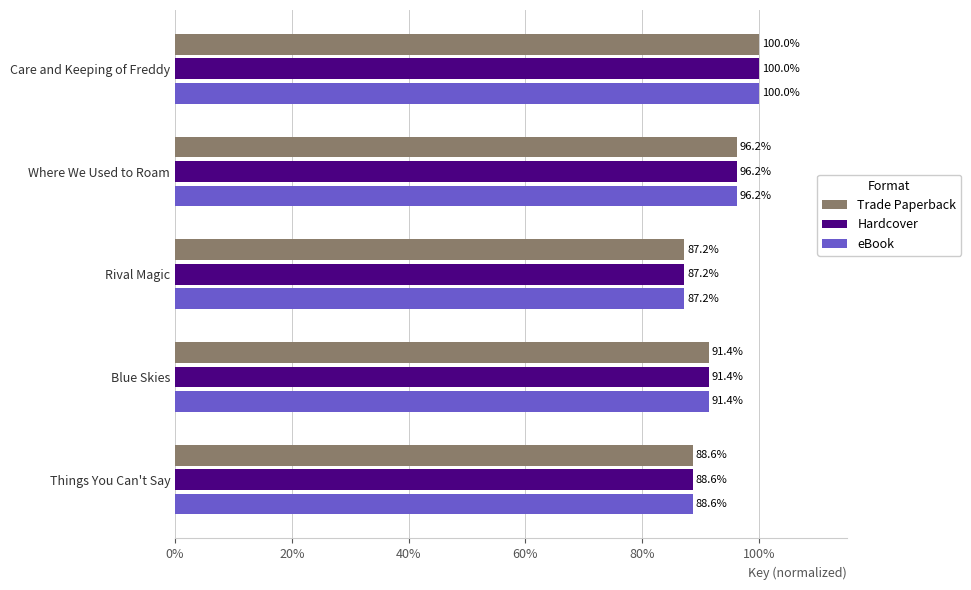

Rank the categories by Hardcover value from highest to lowest.

Care and Keeping of Freddy, Where We Used to Roam, Blue Skies, Things You Can't Say, Rival Magic